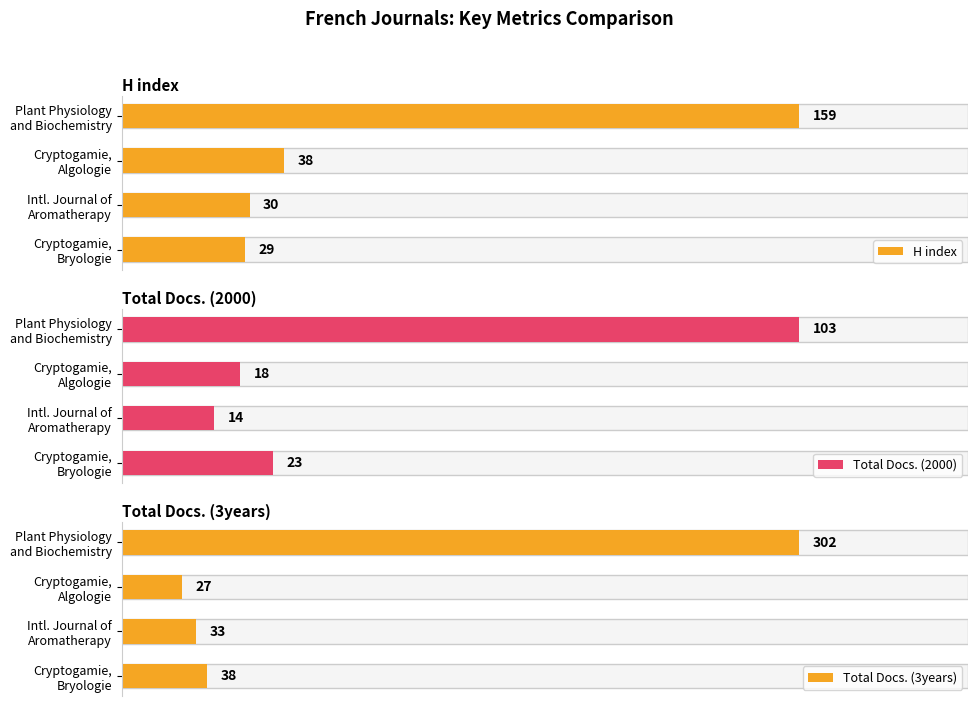

Between Plant Physiology and Biochemistry and Intl. Journal of Aromatherapy, which series saw the biggest shift?

Total Docs. (3years)